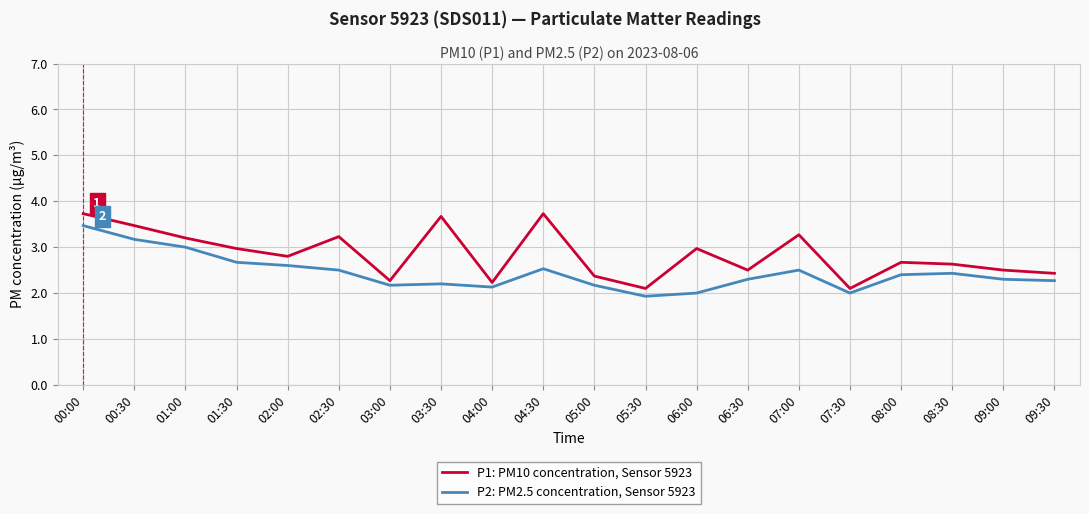

What position from the left is 08:00?

17